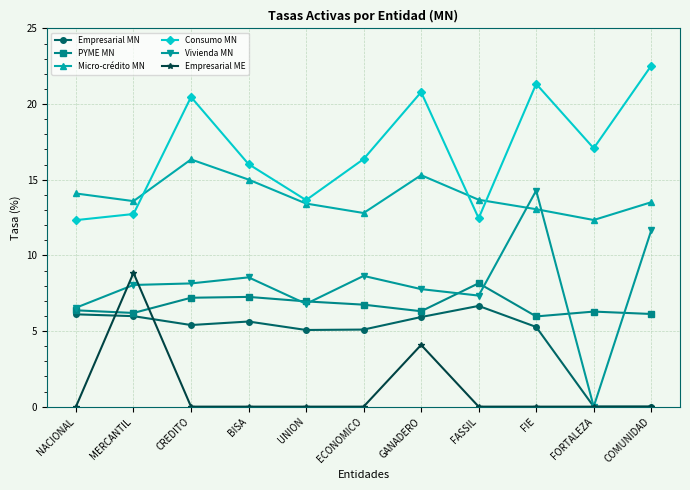

What is the difference between the maximum and second lowest values in the Empresarial ME series?

8.8